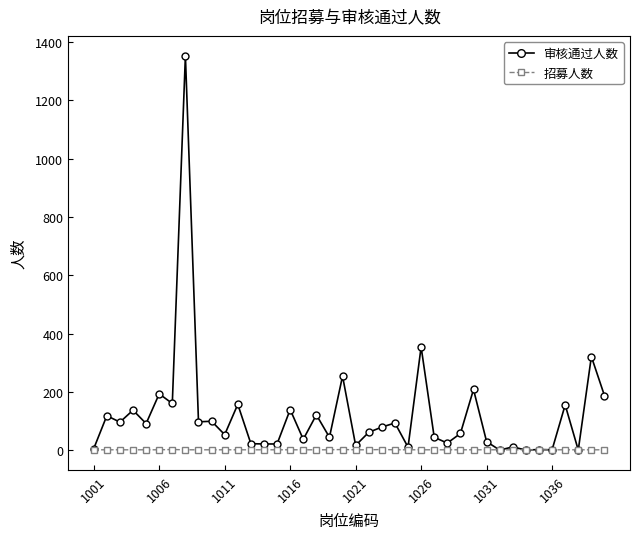

List the series in order of their overall mean, lowest first.

招募人数, 审核通过人数